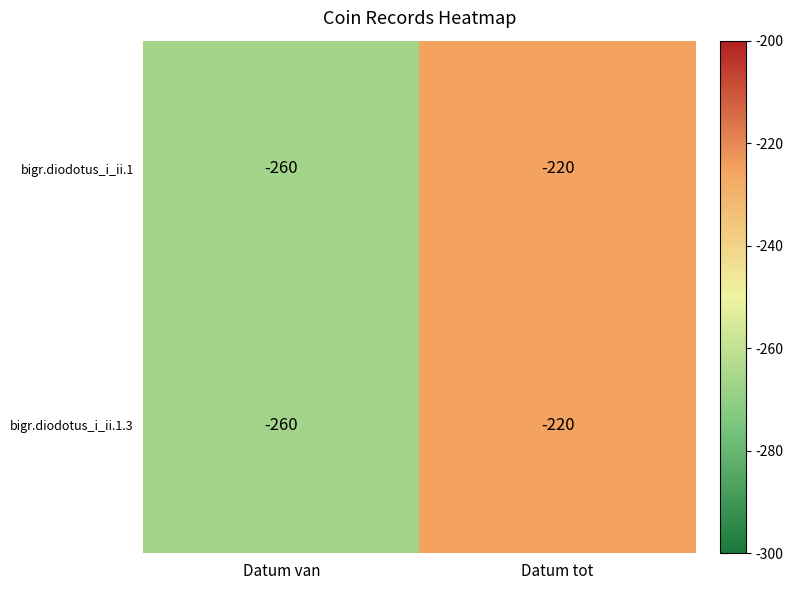

How many categories are shown in the chart?

2